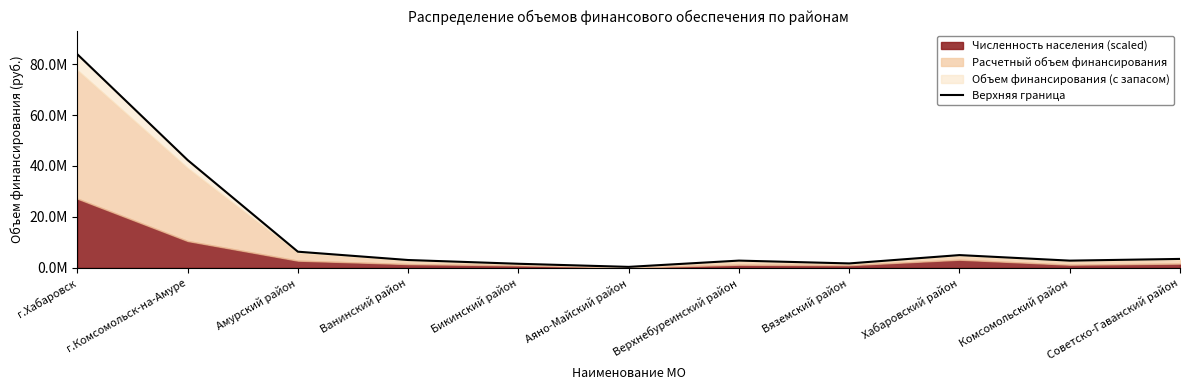

What position from the right is Ванинский район?

8